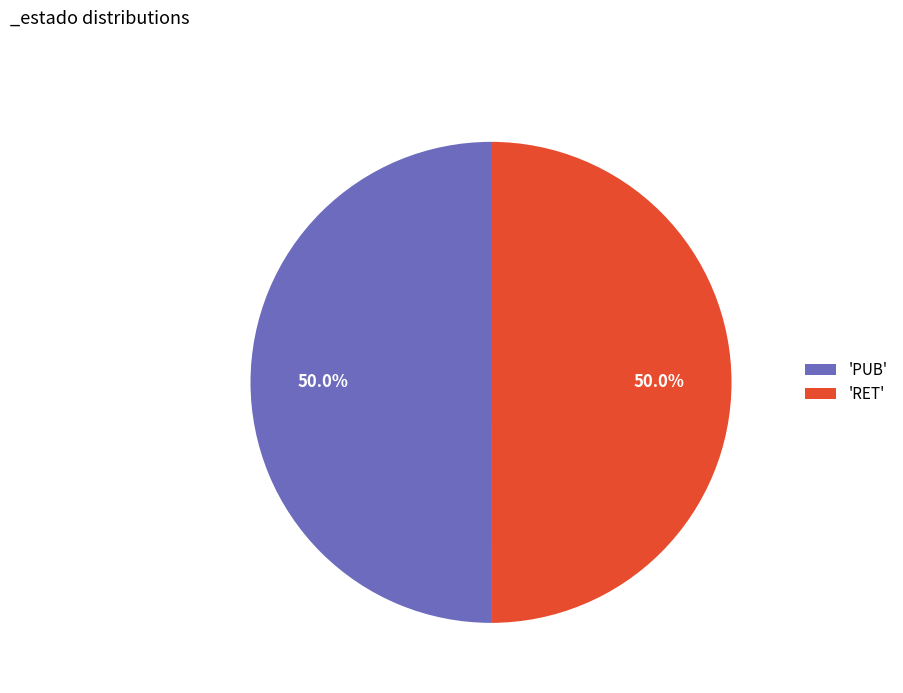

Do 'PUB' and 'RET' together represent more than half of the pie?

Yes